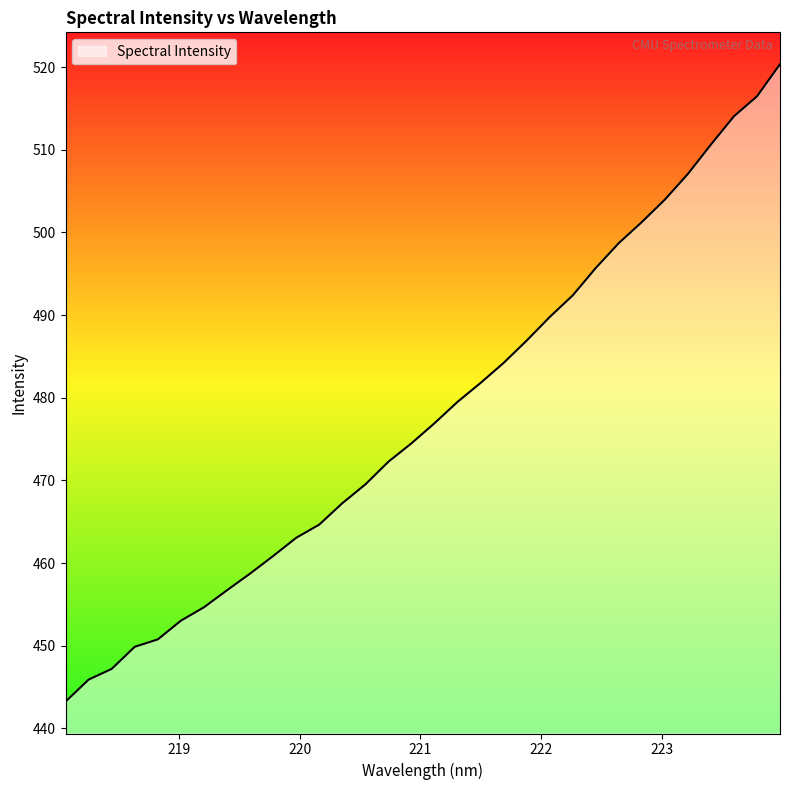

What is the maximum value shown in the chart?

520.3